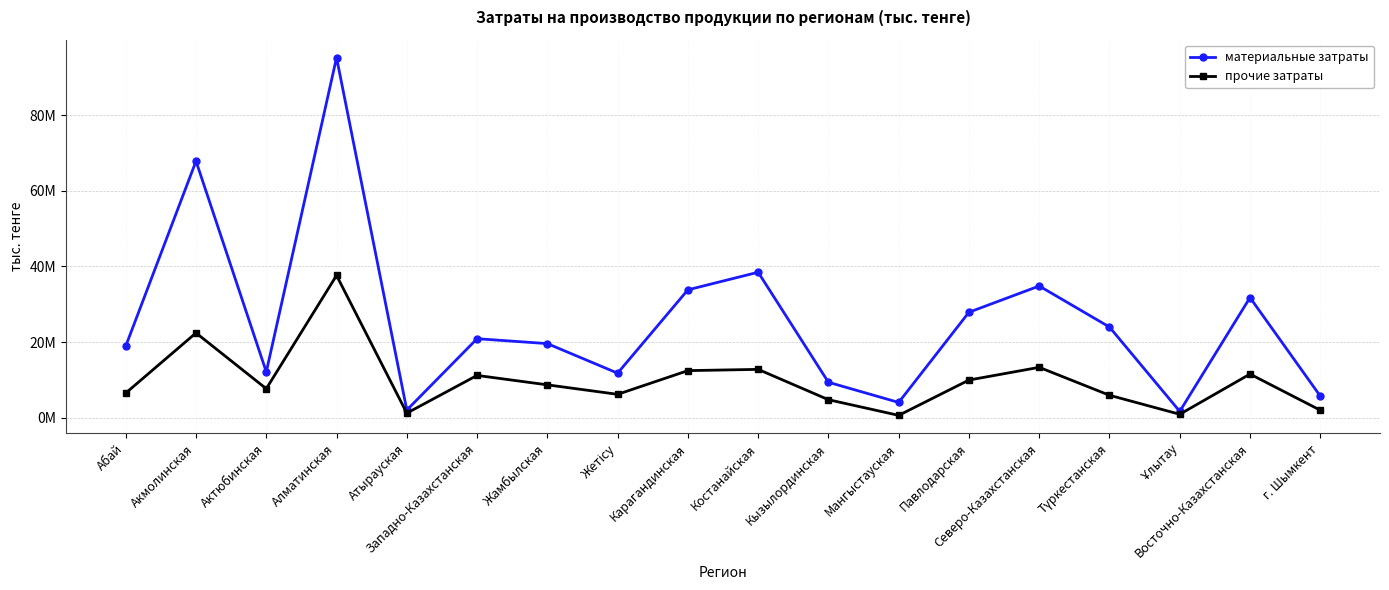

What is the difference between the maximum and minimum values in the прочие затраты series?

37001704